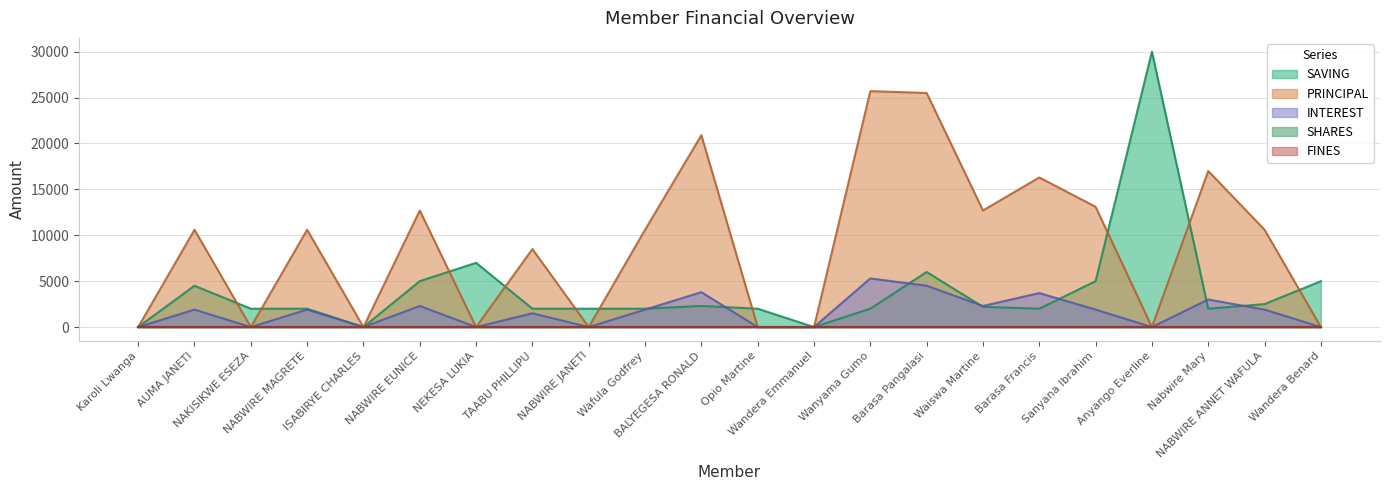

What is the difference between the maximum and minimum values in the INTEREST series?

5300